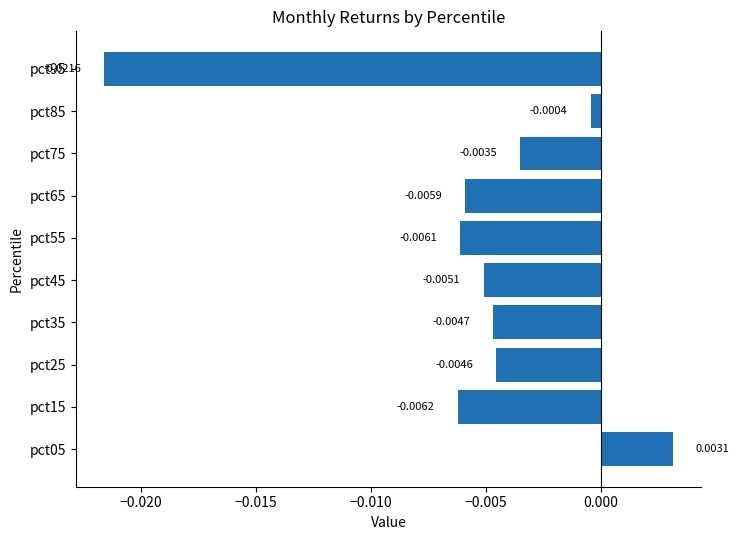

At which category does the chart reach its peak across all series?

pct05